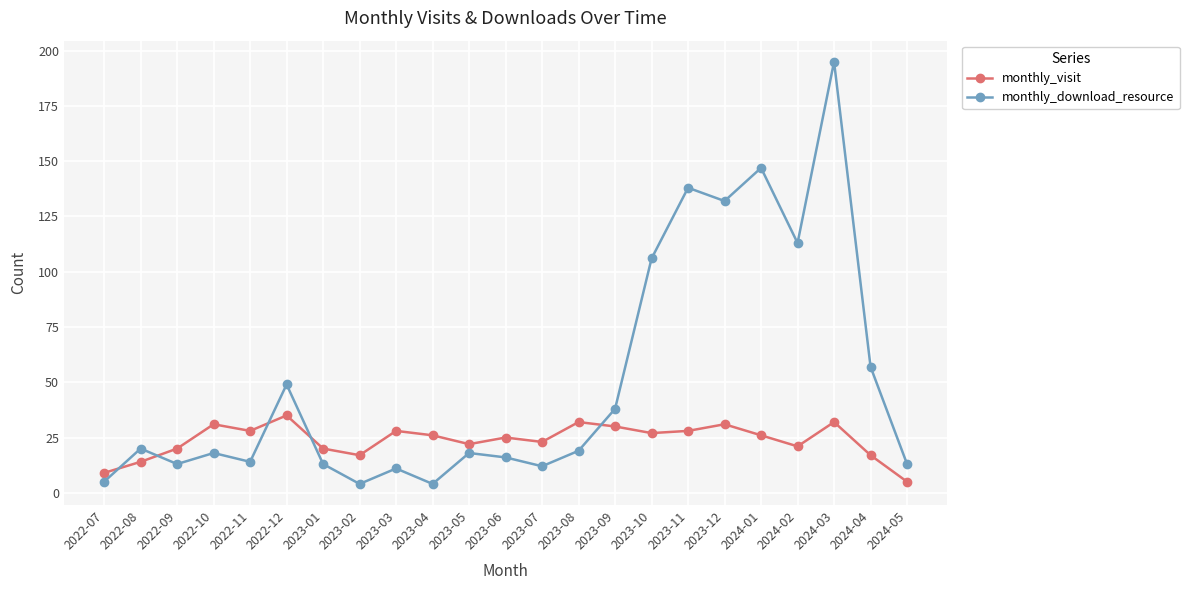

At which category does monthly_download_resource reach its first local valley?

2022-09